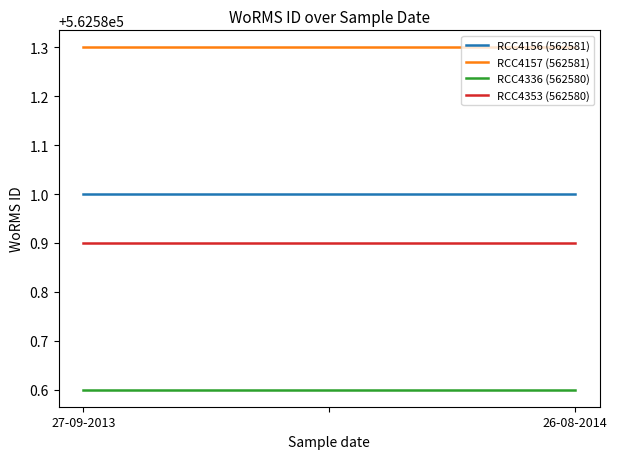

Which series has the largest total across all categories?

RCC4157 (562581)